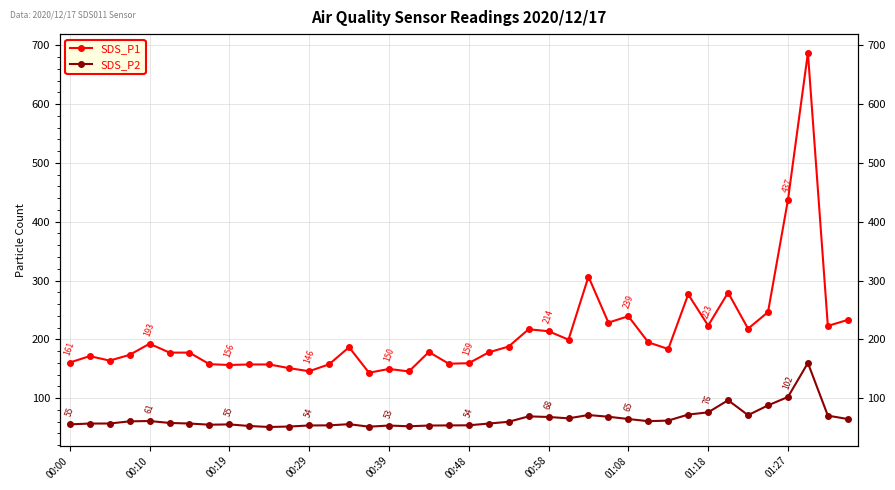

What is the minimum value shown in the chart?

51.0